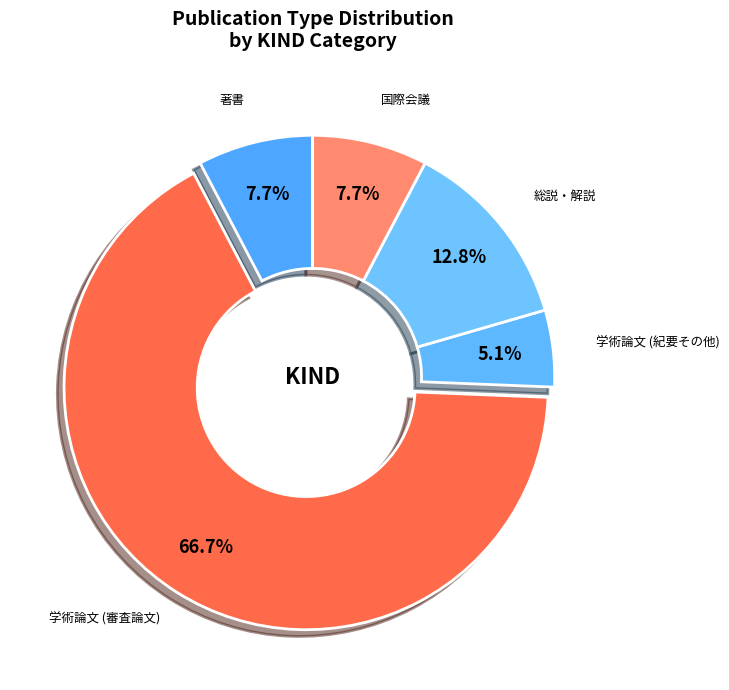

How many slices are in this pie chart?

5